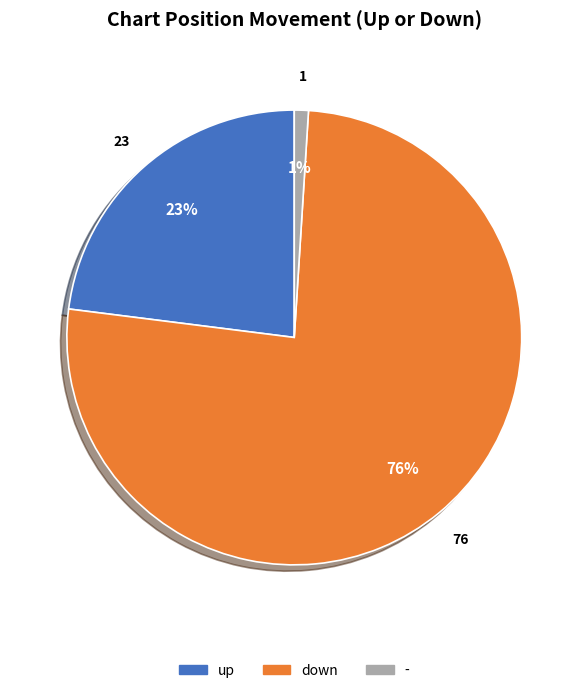

Do - and up together represent more than half of the pie?

No